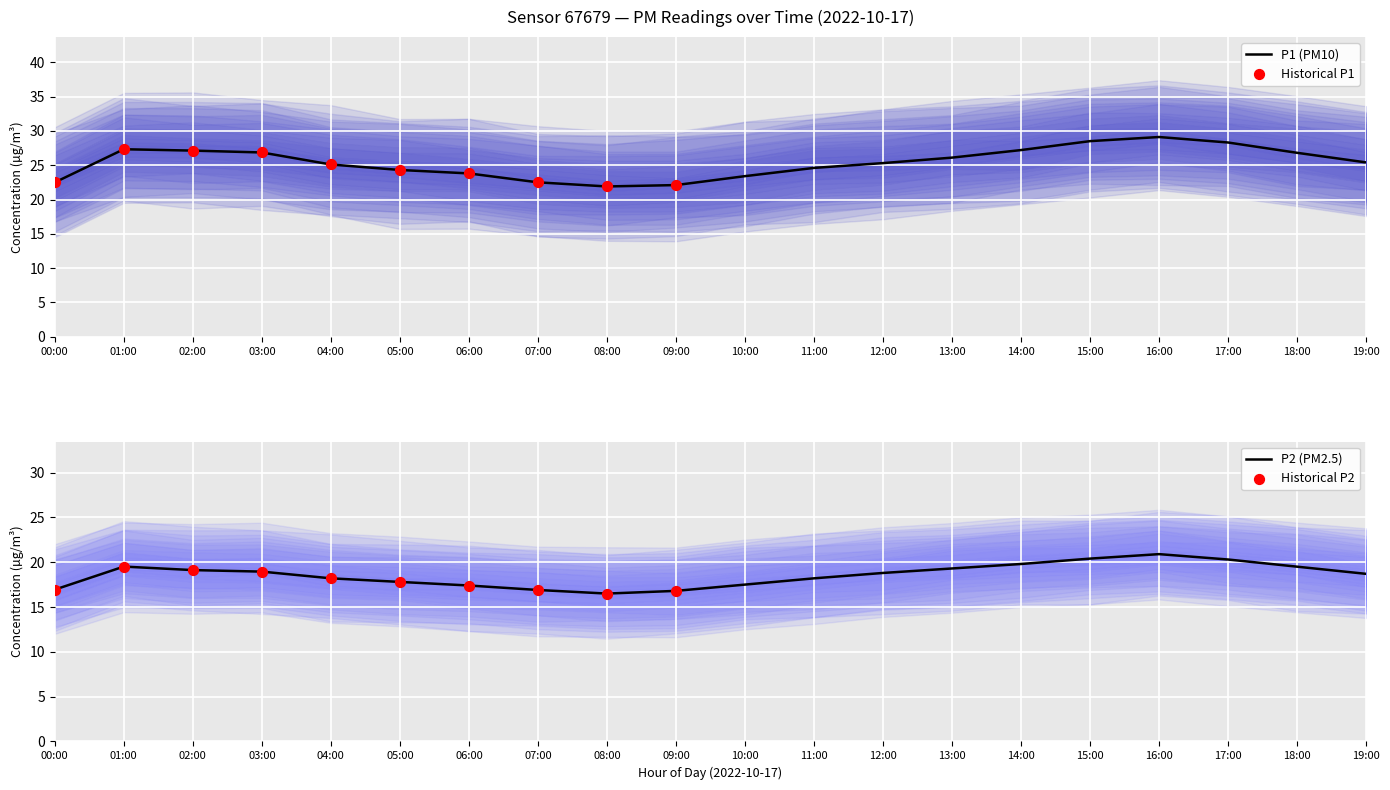

Which series has the largest total across all categories?

P1